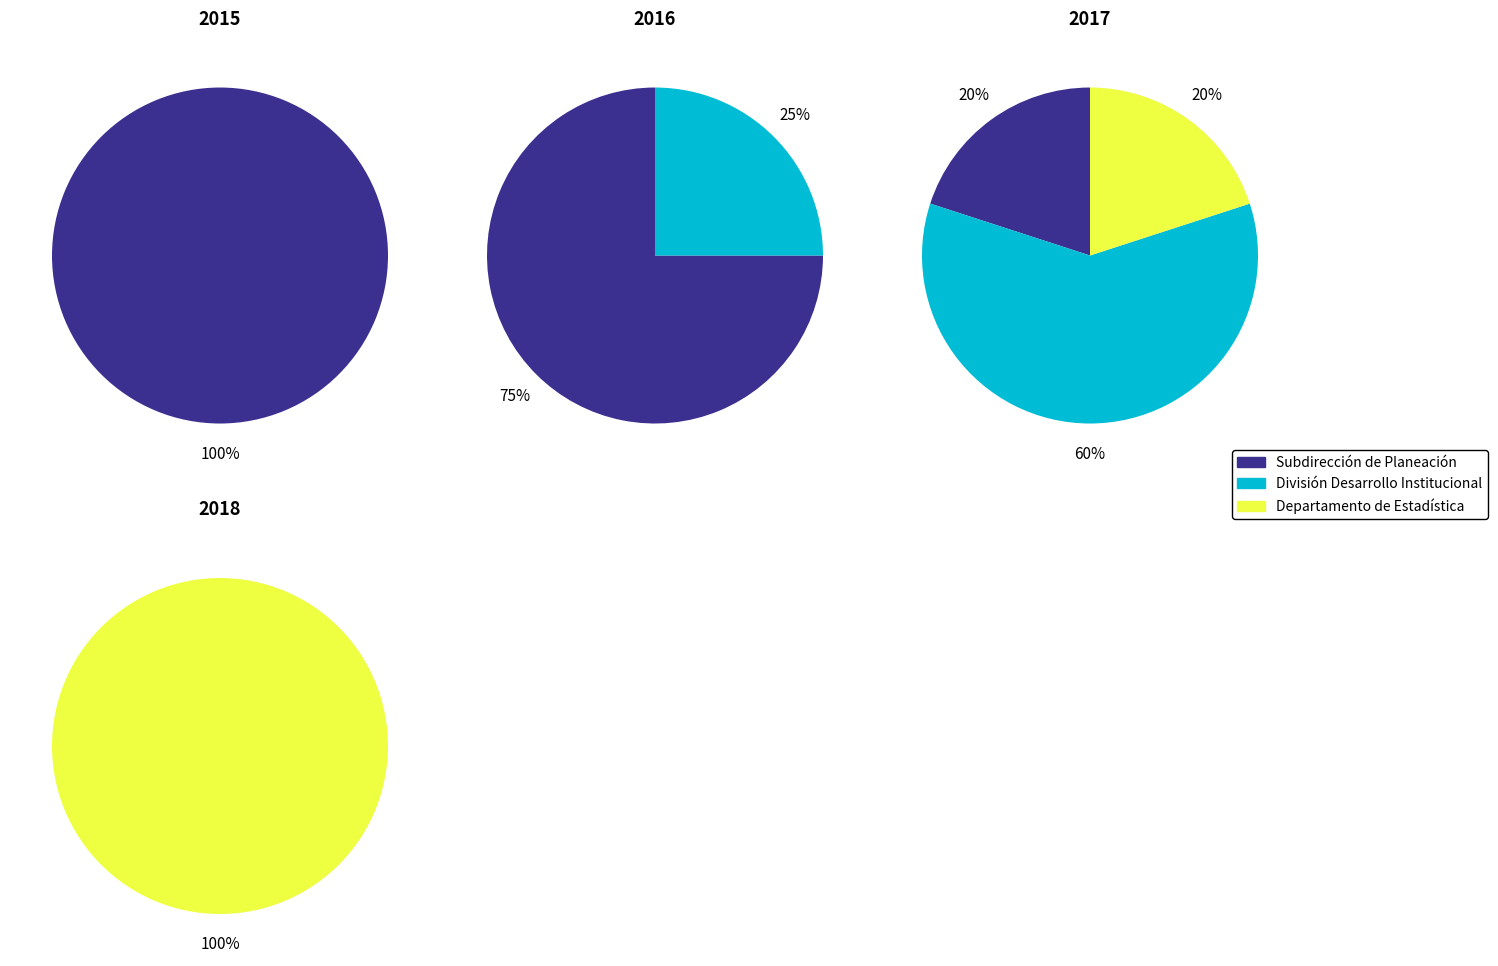

Which series changed the most between 2015 and 2016?

Subdirección de Planeación